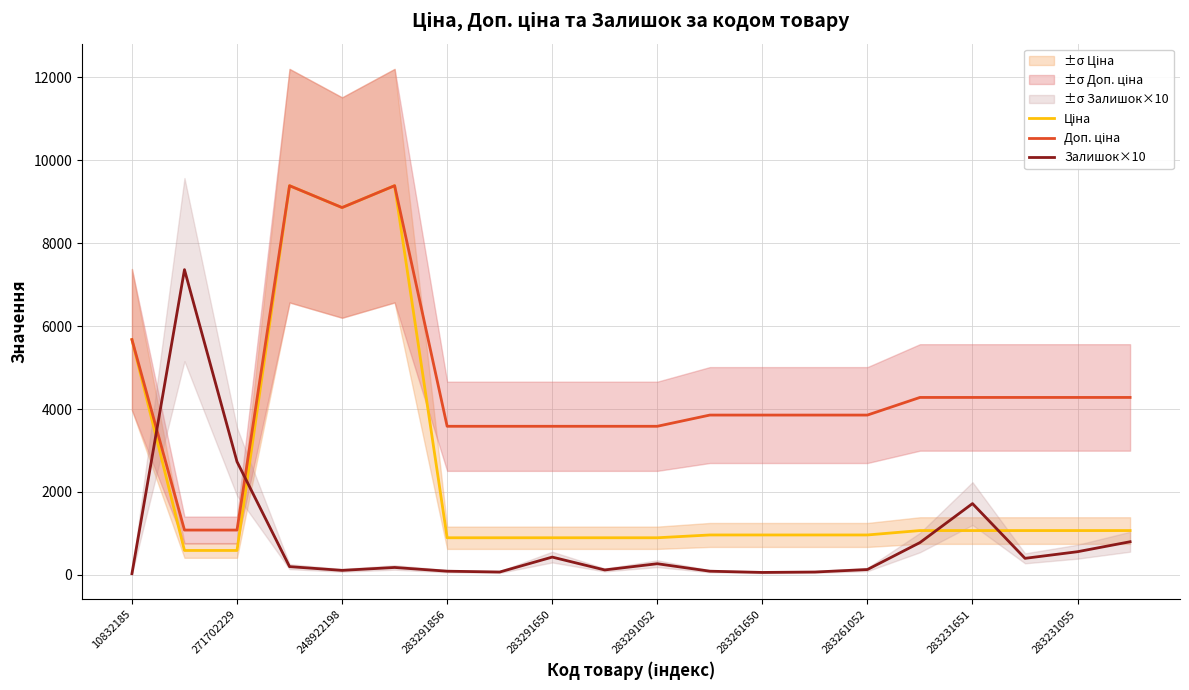

True or false: Залишок×10 has a value of 2730.0 at 271702229.

True